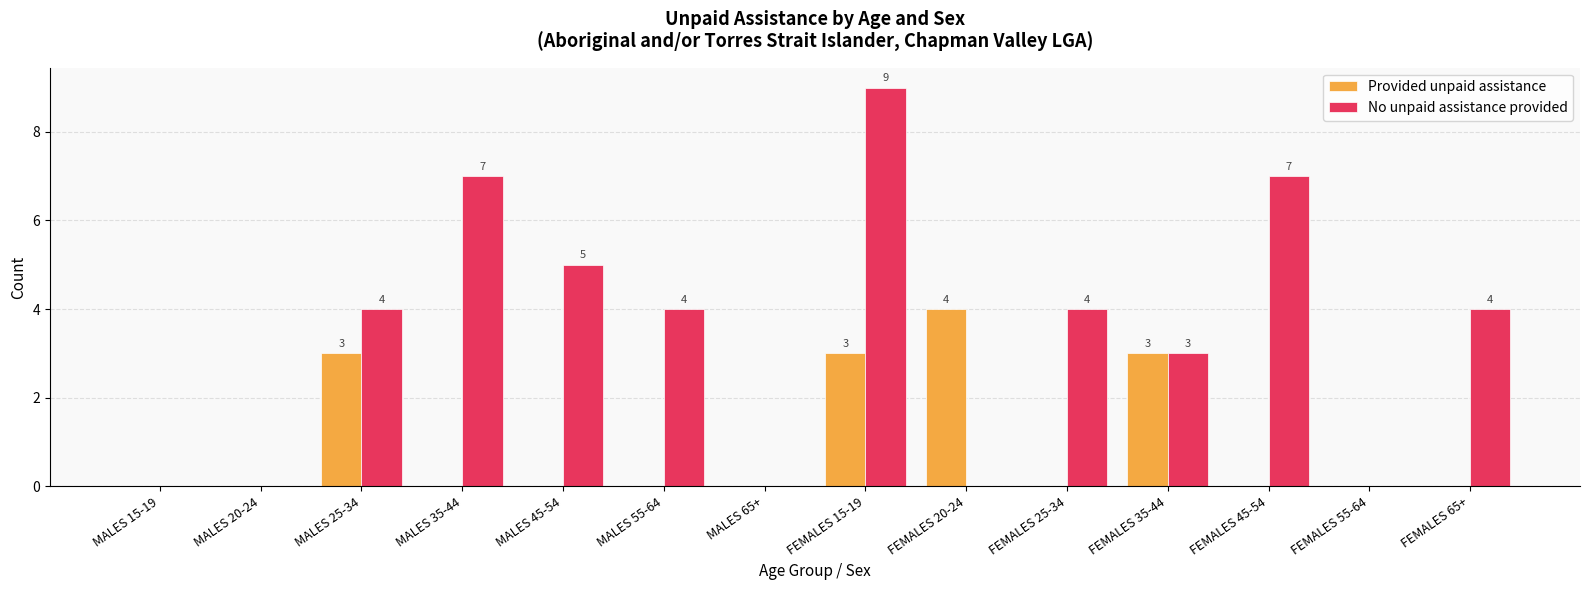

True or false: Provided unpaid assistance has a value of 0 at MALES 65+.

True